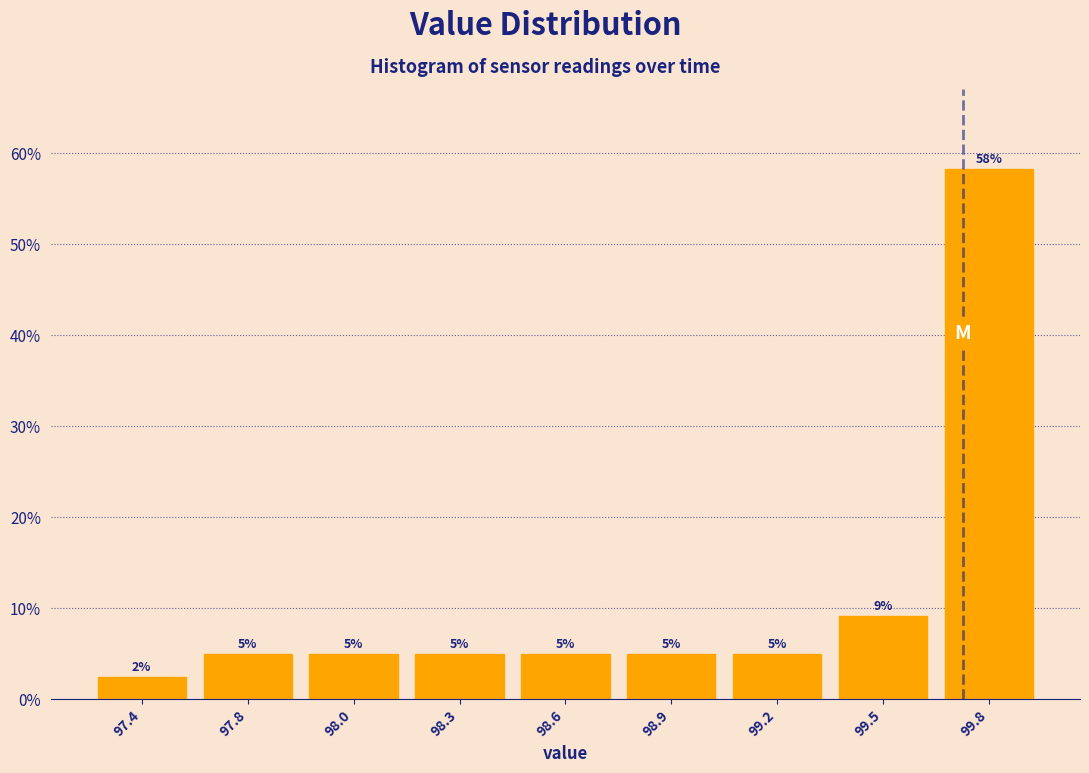

Where is the data nearest to the value 30?

99.5